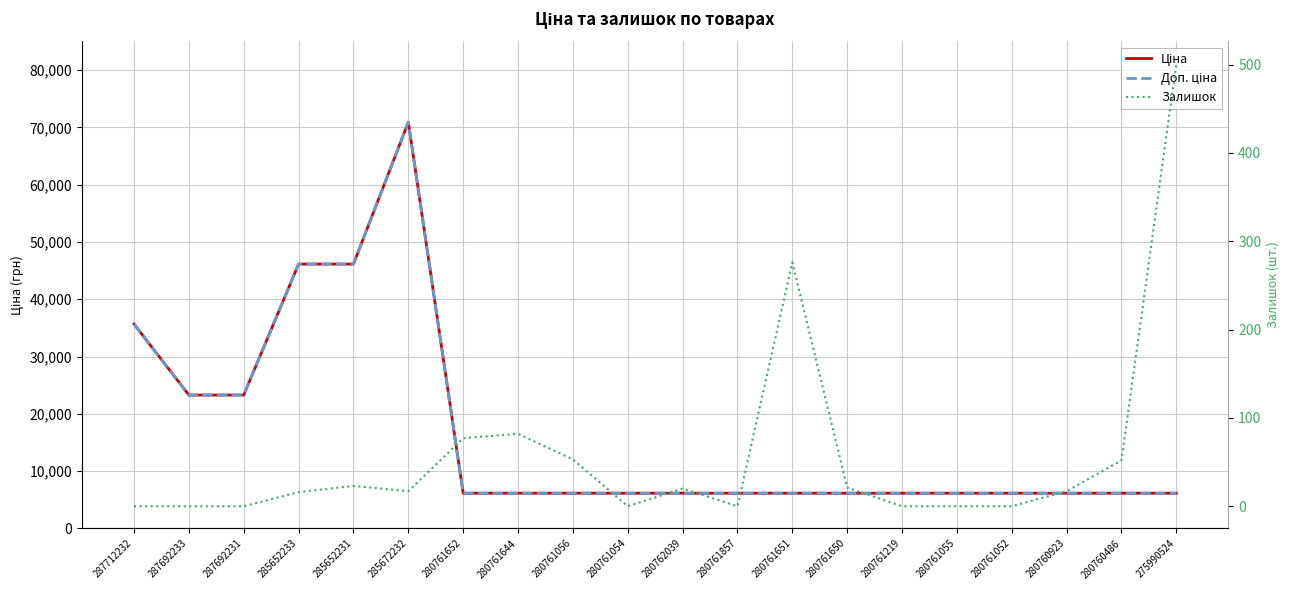

At how many categories does at least one series exceed 16735?

6